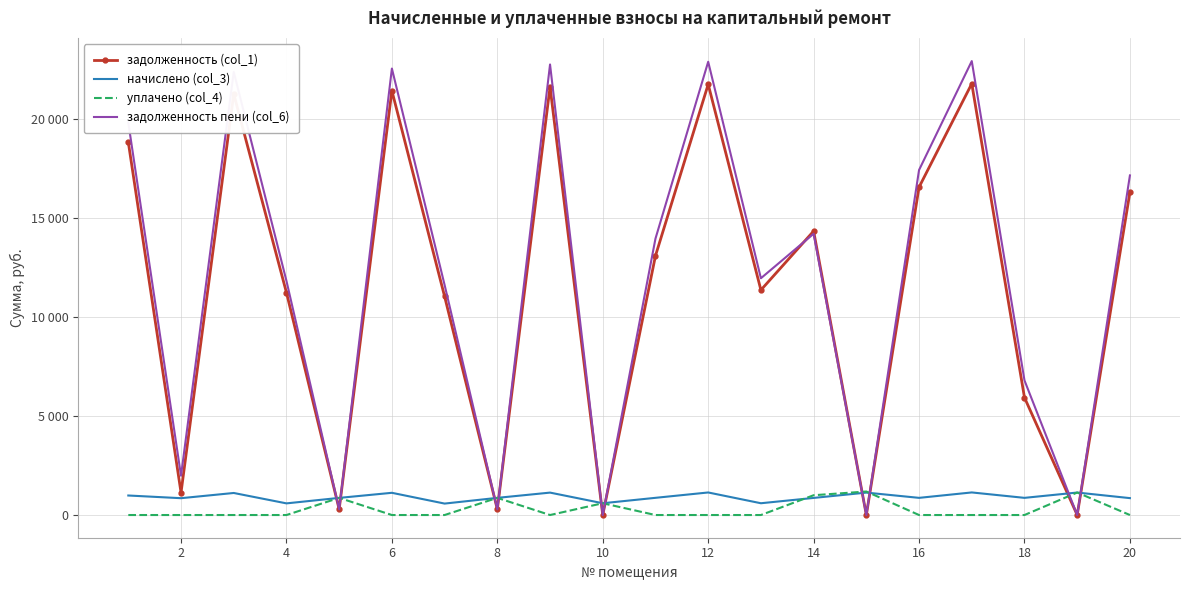

In начислено (col_3), how many points are higher than both neighbors (excluding endpoints)?

7